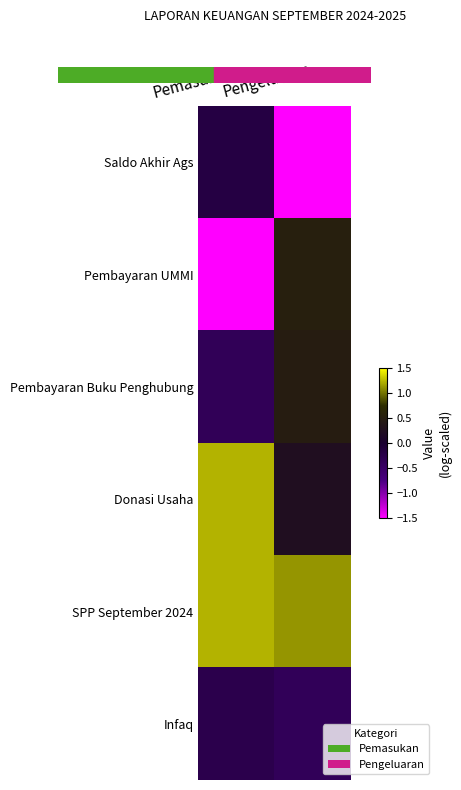

At which category does the chart reach its minimum across all series?

Pengeluaran